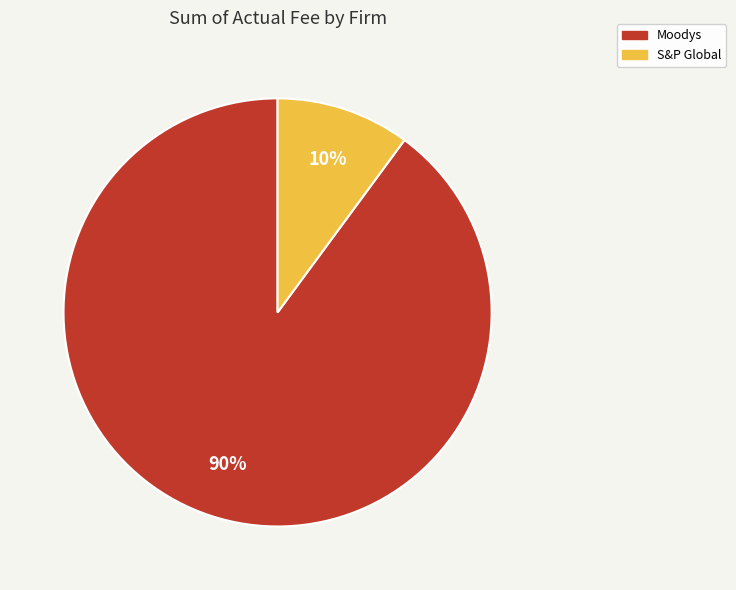

To the nearest percent, what is the combined percentage of S&P Global and Moodys?

100%